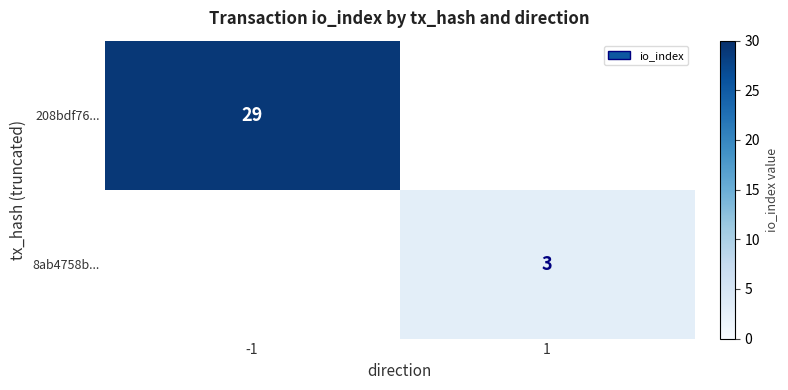

True or false: 208bdf76... has a value of 11 at -1.

False